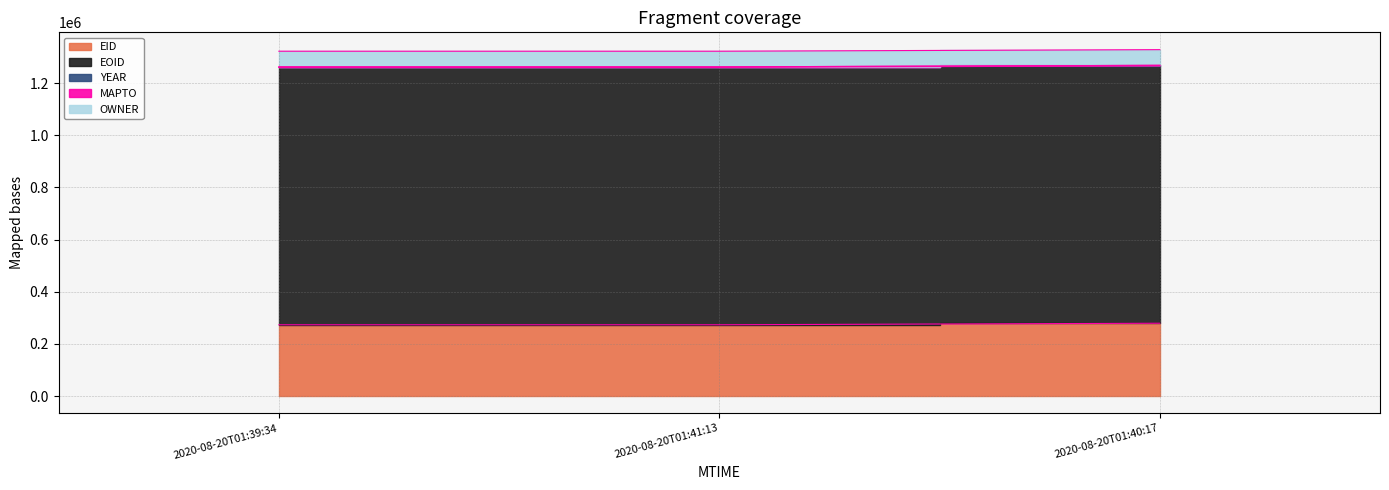

Between 2020-08-20T01:39:34 and 2020-08-20T01:41:13, which series saw the biggest shift?

EID